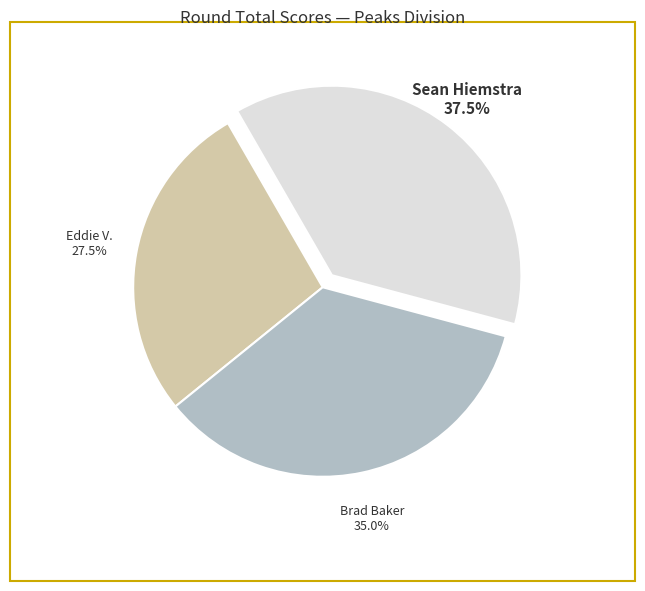

How many slices are in this pie chart?

3